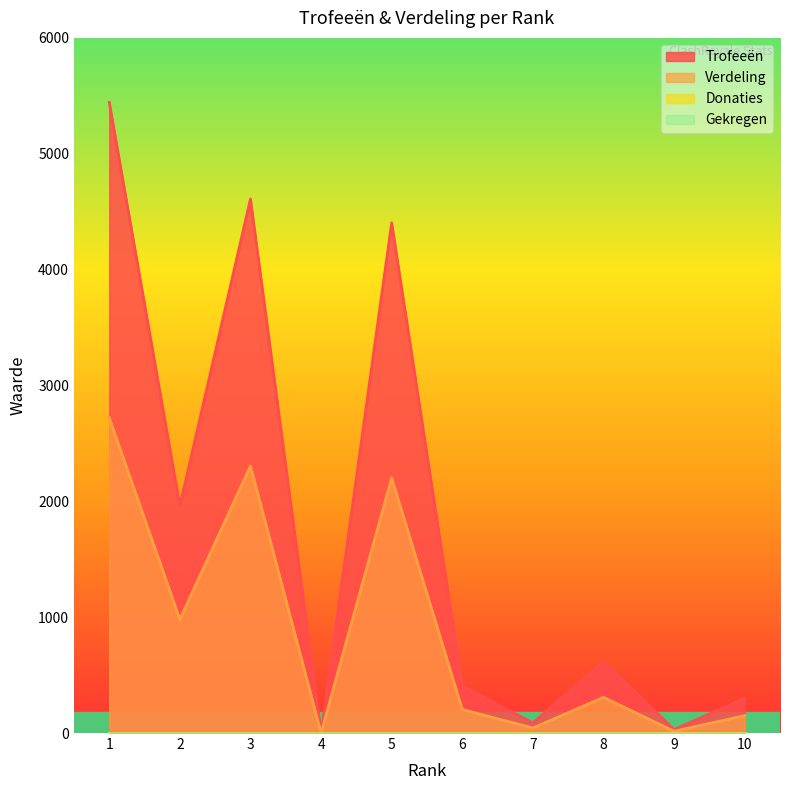

Is the value of Trofeeën at 5 greater than the value of Verdeling at 8?

Yes